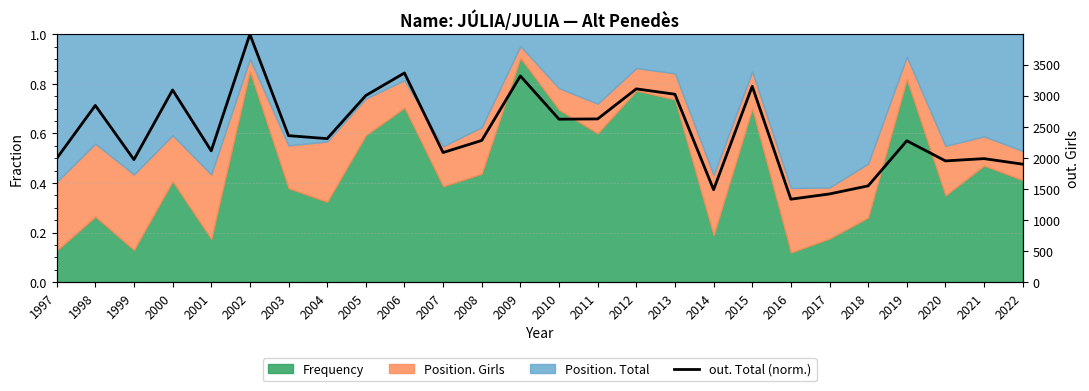

Rank the categories by value from lowest to highest.

2016, 2017, 2014, 2018, 2022, 2020, 1999, 2021, 1997, 2007, 2001, 2019, 2008, 2004, 2003, 2010, 2011, 1998, 2005, 2013, 2000, 2012, 2015, 2009, 2006, 2002